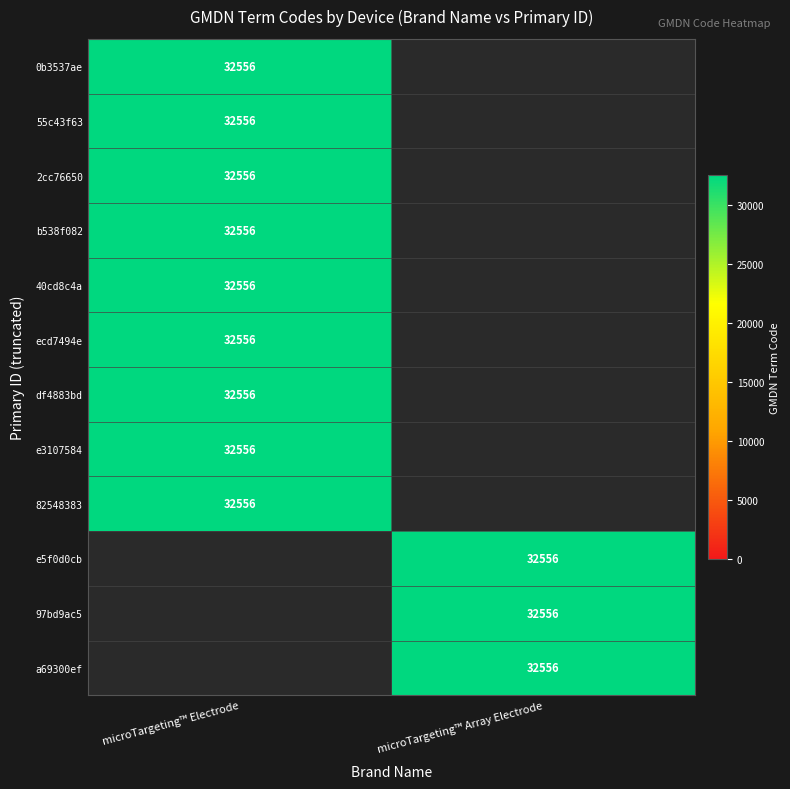

Which series has the largest total across all categories?

microTargeting Electrode